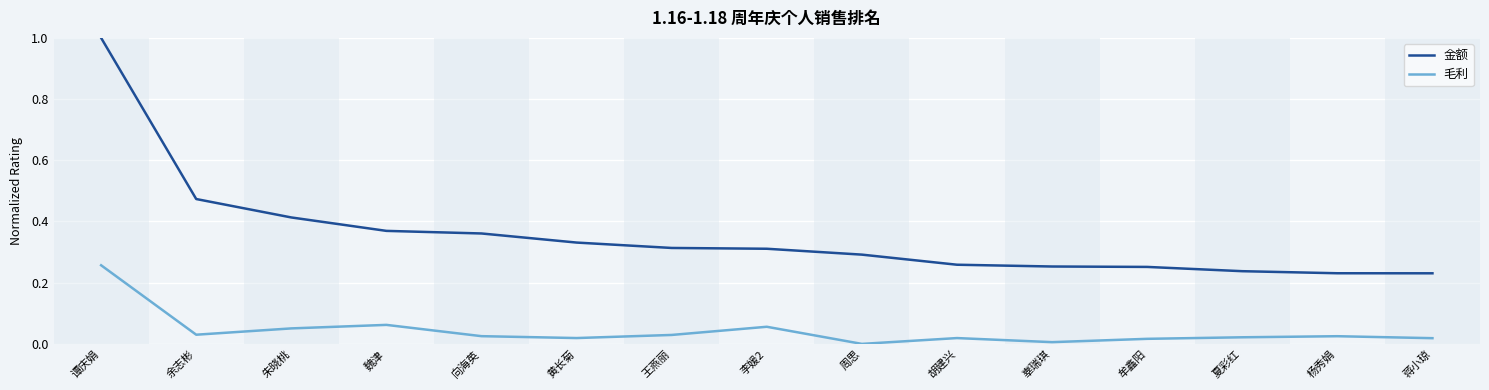

Rank the series at 余志彬 from lowest to highest value.

毛利, 金额